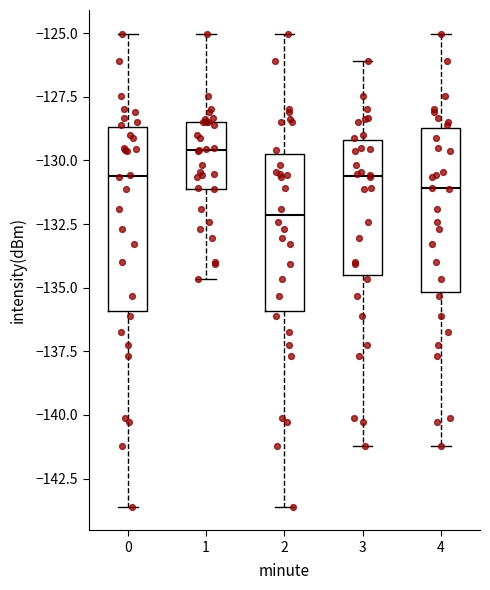

Which box has the highest median line?

1